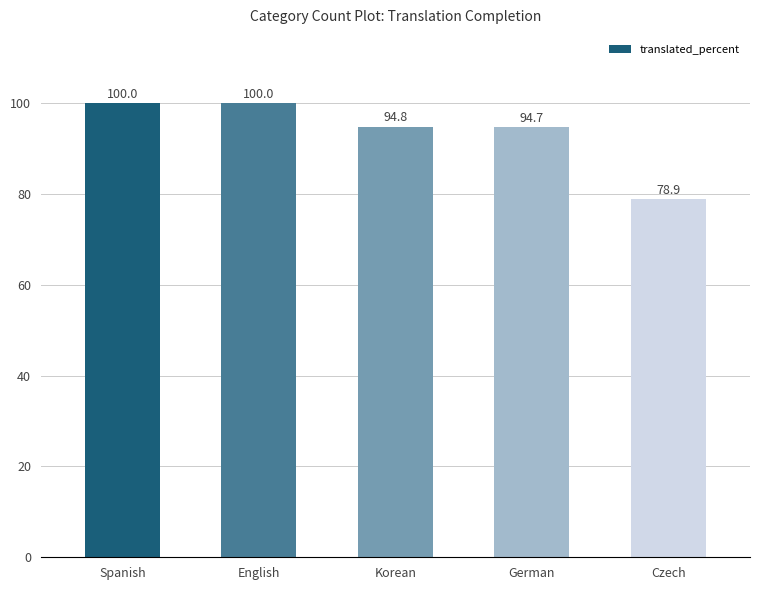

Approximately how many times larger is the value at Czech compared to English?

0.8